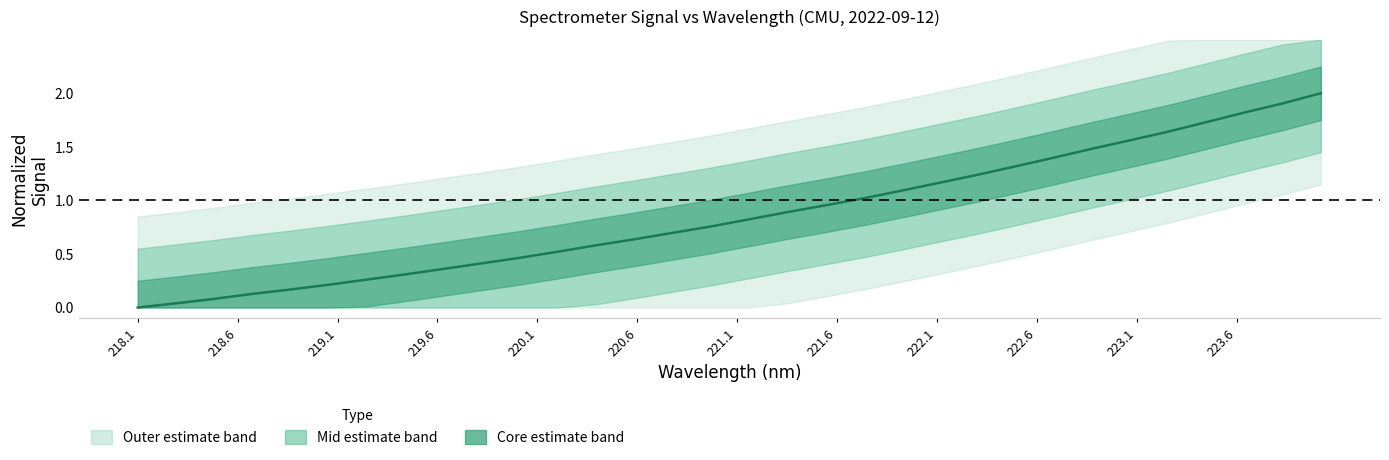

At which category does the chart reach its minimum across all series?

218.1